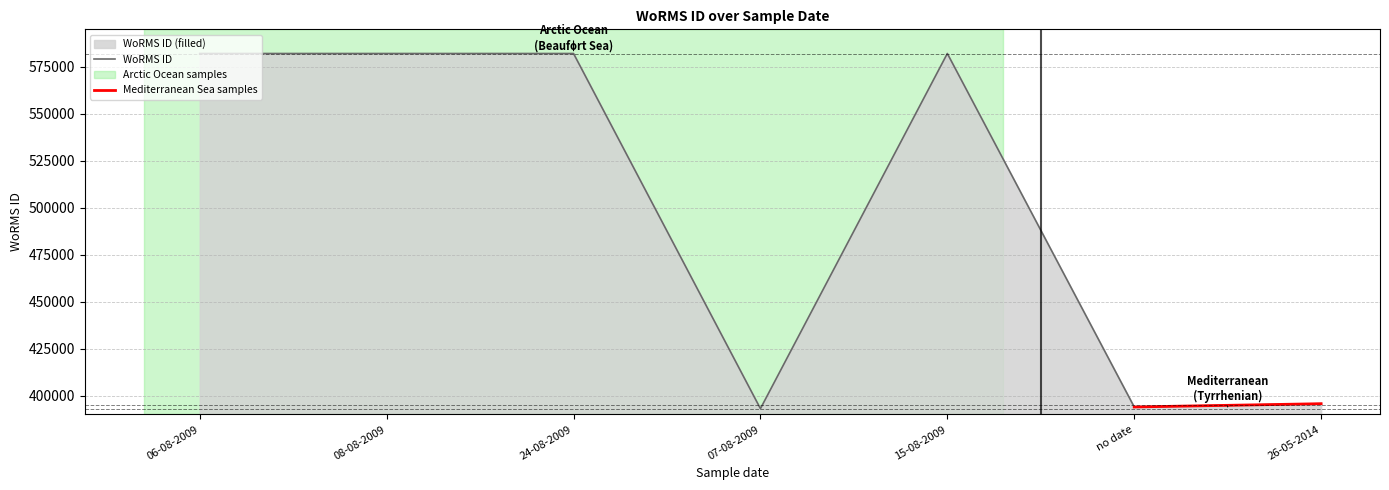

At which category does the data reach its first local peak?

15-08-2009